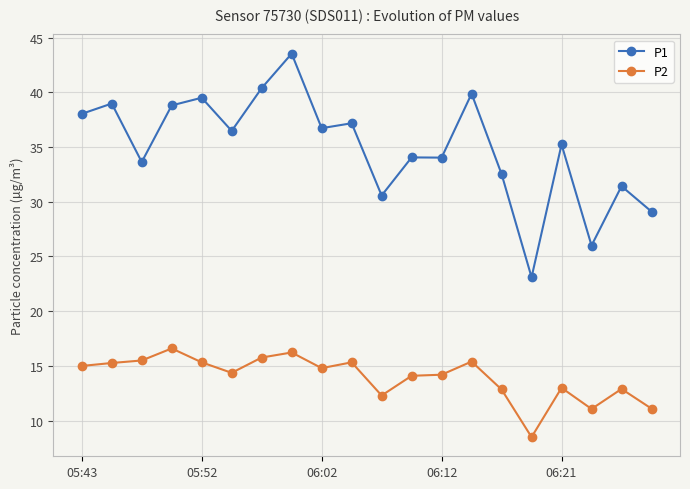

Which series has the widest spread of values?

P1